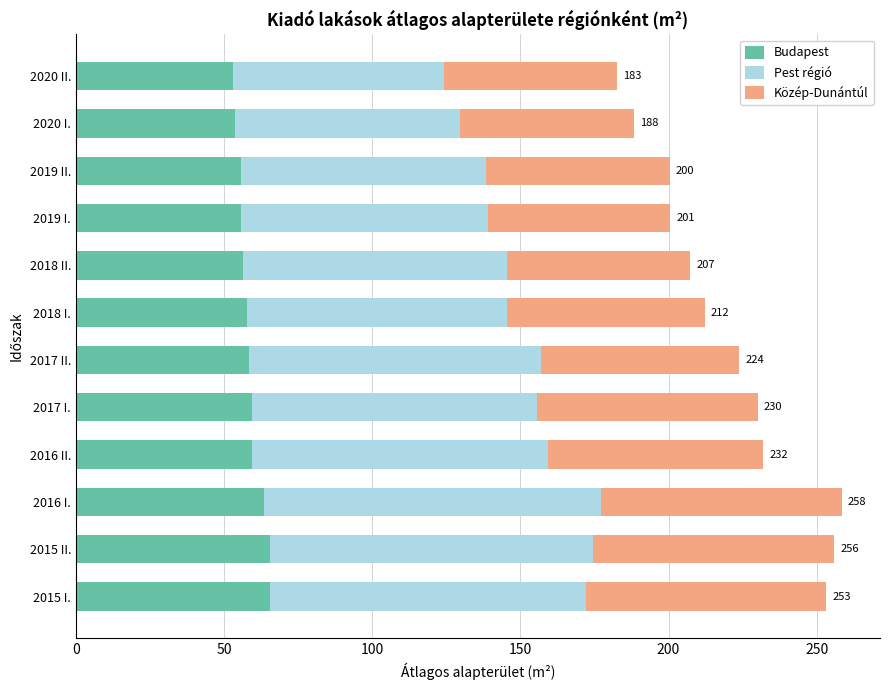

The Budapest series shows 25.9 at 2019 I.. True or false?

False